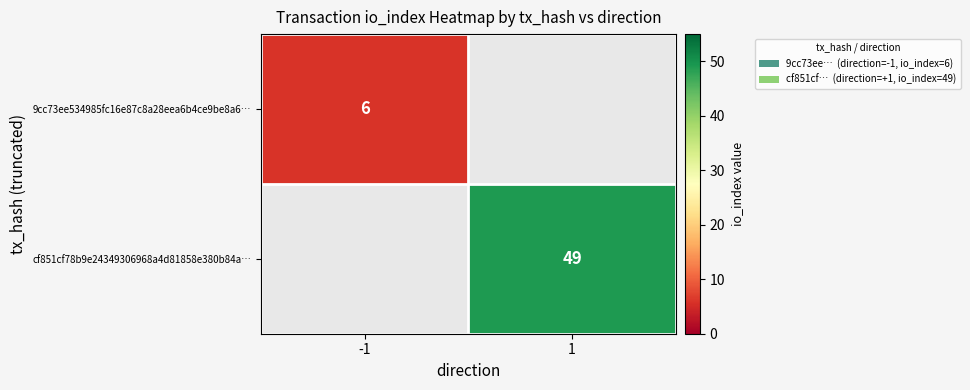

The 9cc73ee534985fc16e87c8a28eea6b4ce9be8a6… series shows 9.8 at -1. True or false?

False